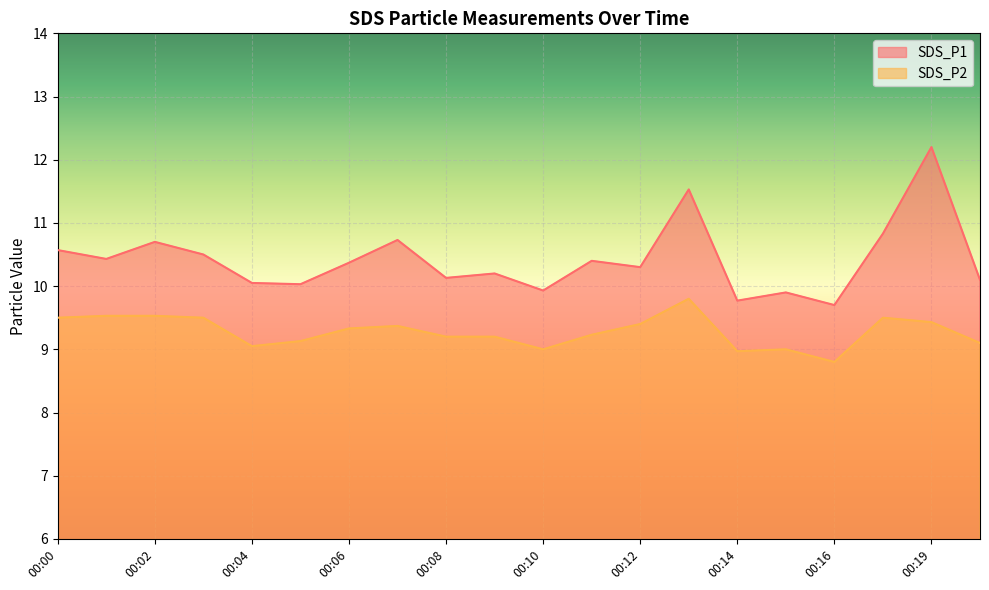

At which label is SDS_P2 closest to 9?

00:10